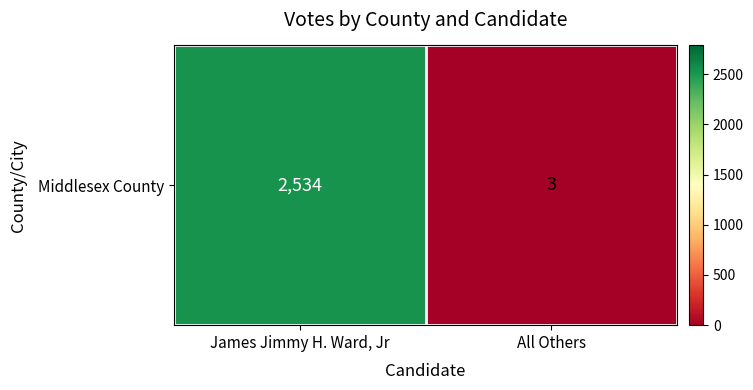

How many values are below 2534?

1